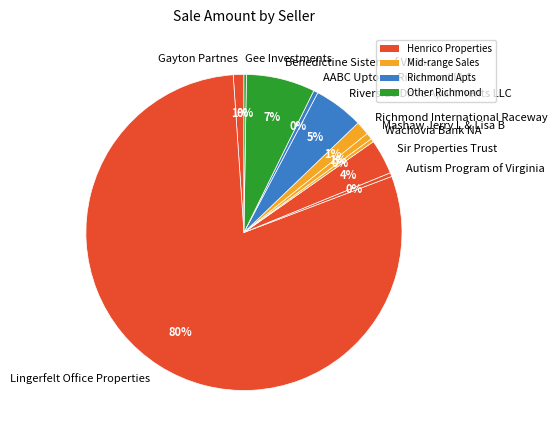

The AABC Uptown Richmond LLC slice represents 0% of the pie. True or false?

True